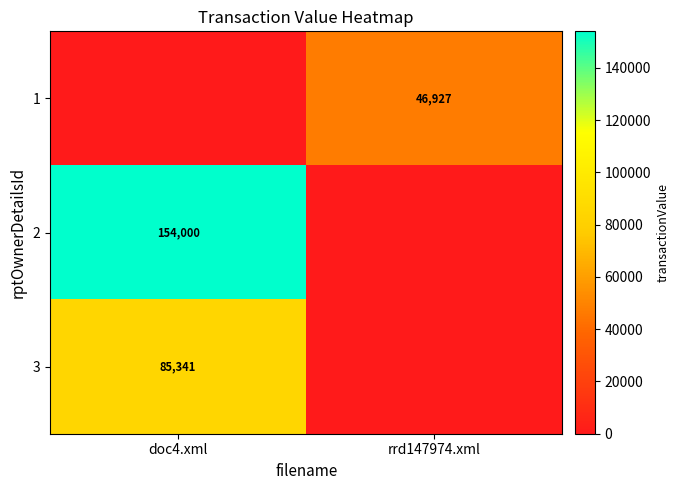

The value of row_2 at rrd147974.xml is -38909. True or false?

False